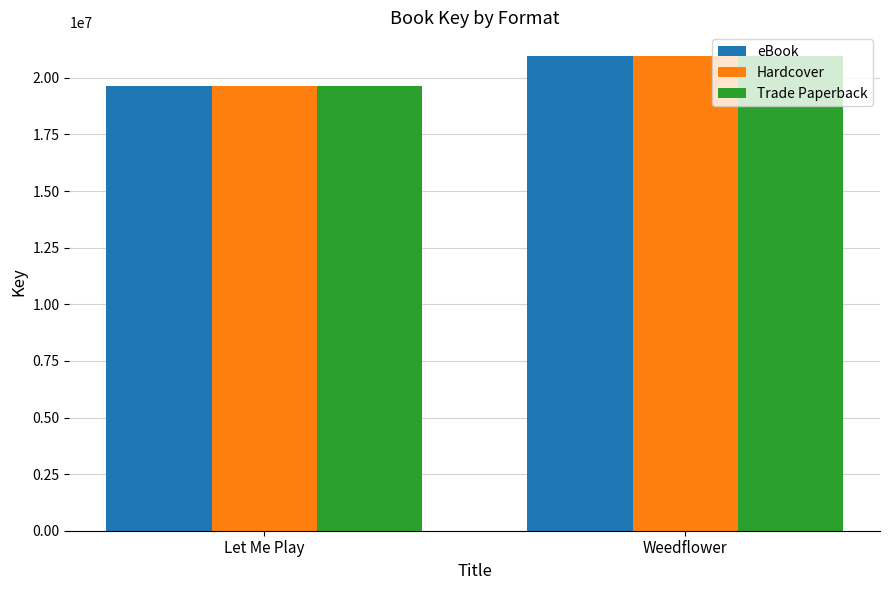

At which category is the sum across all series the highest?

Weedflower